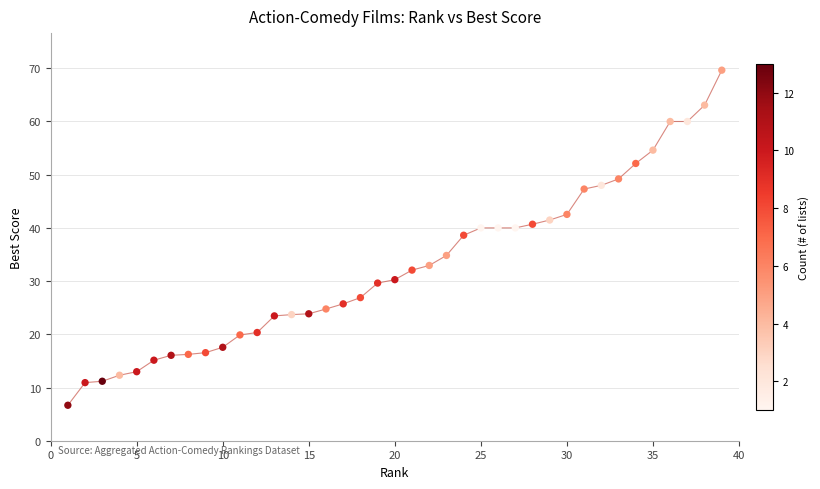

What is the range of Y values (max minus min)?

63.0